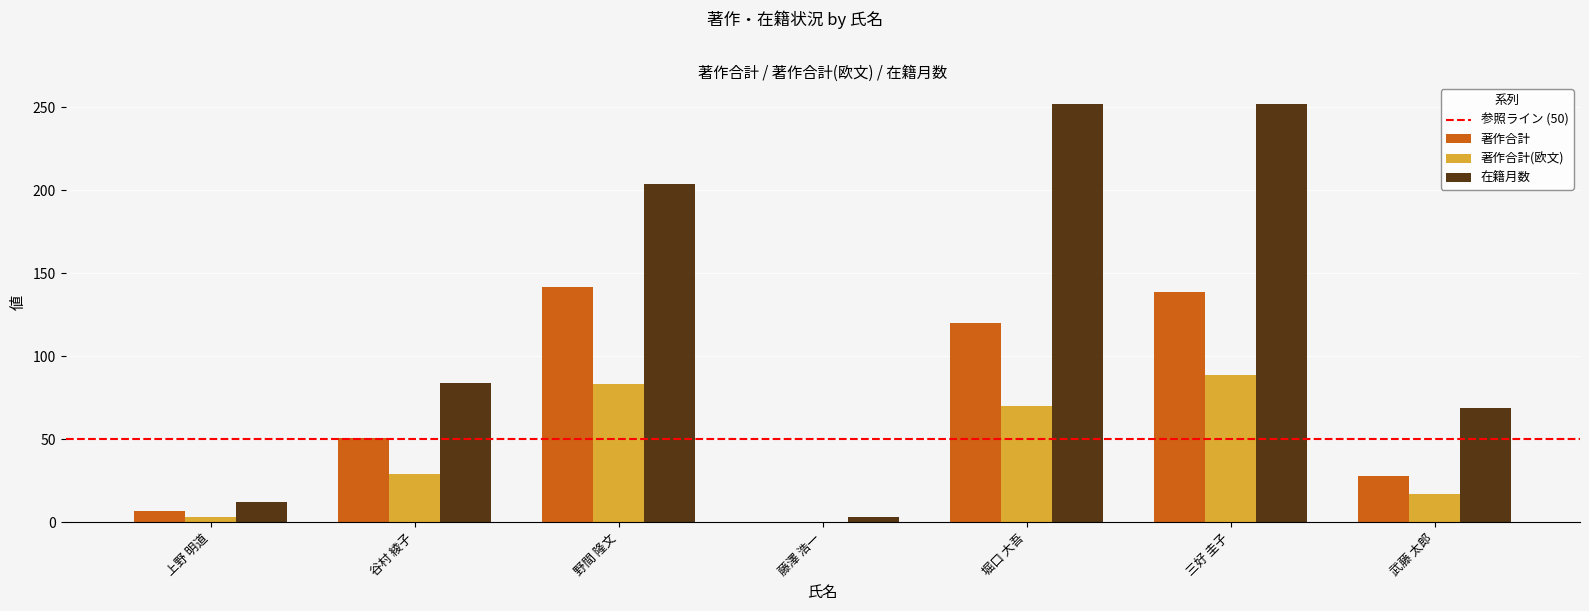

Reading left to right, extract all data points from this chart.

著作合計: 7	51	142	0	120	139	28
著作合計(欧文): 3	29	83	0	70	89	17
在籍月数: 12	84	204	3	252	252	69